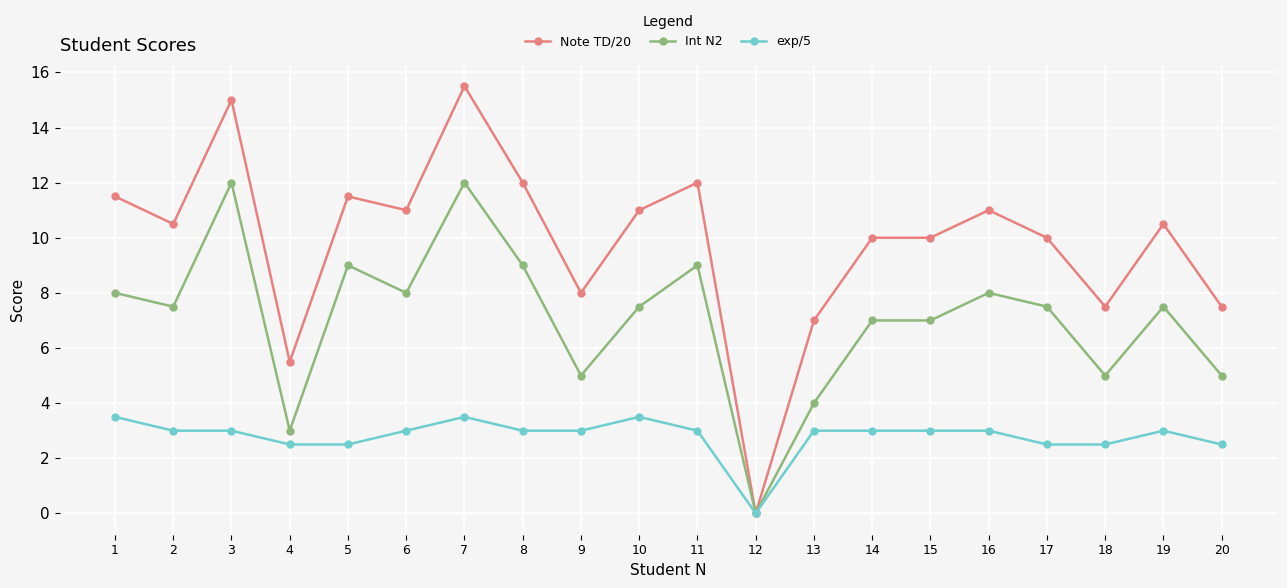

Rank the series by their average value, from highest to lowest.

Note TD/20, Int N2, exp/5